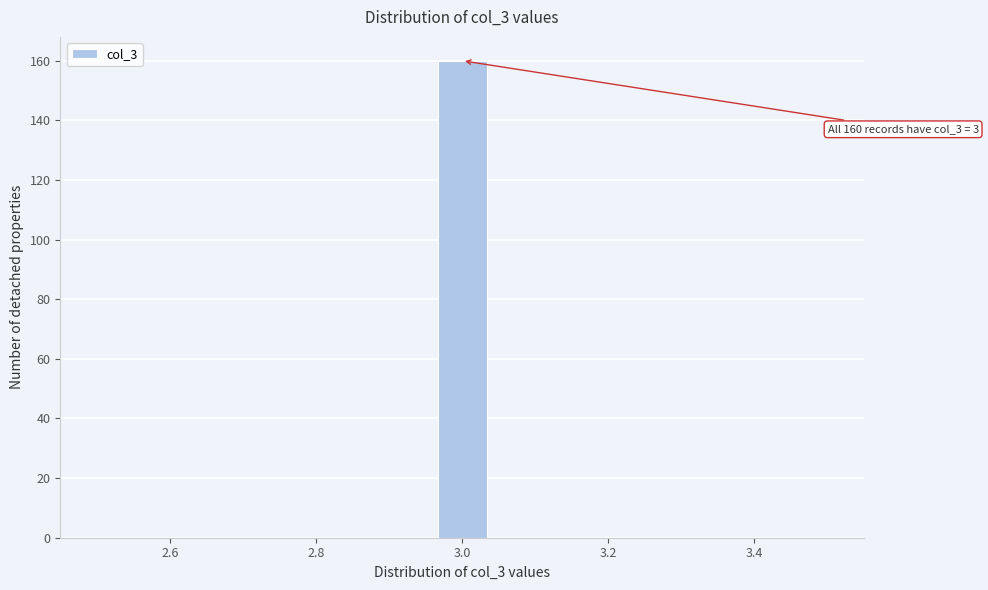

Read against the x-axis, roughly where is the centre of the tallest bar?

3.00